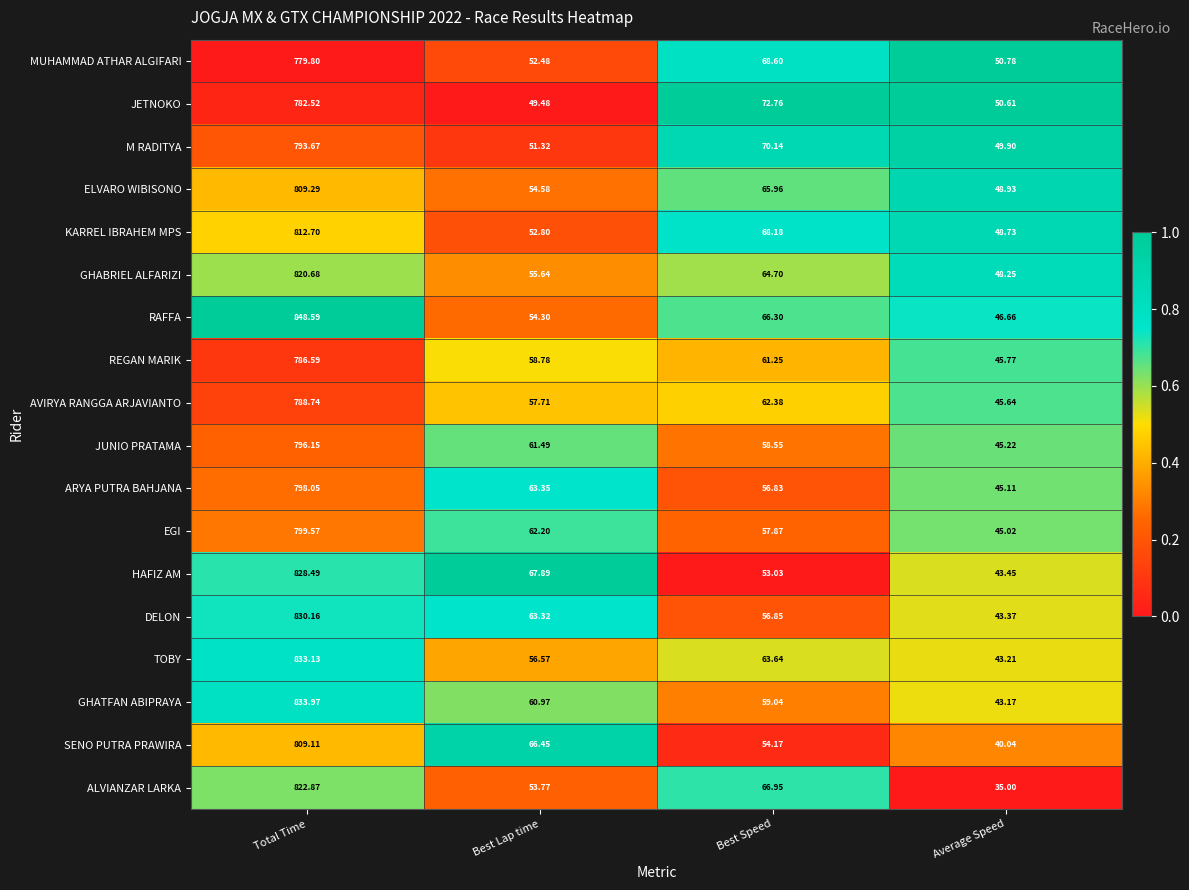

Which label corresponds to the largest value in the chart?

Total Time